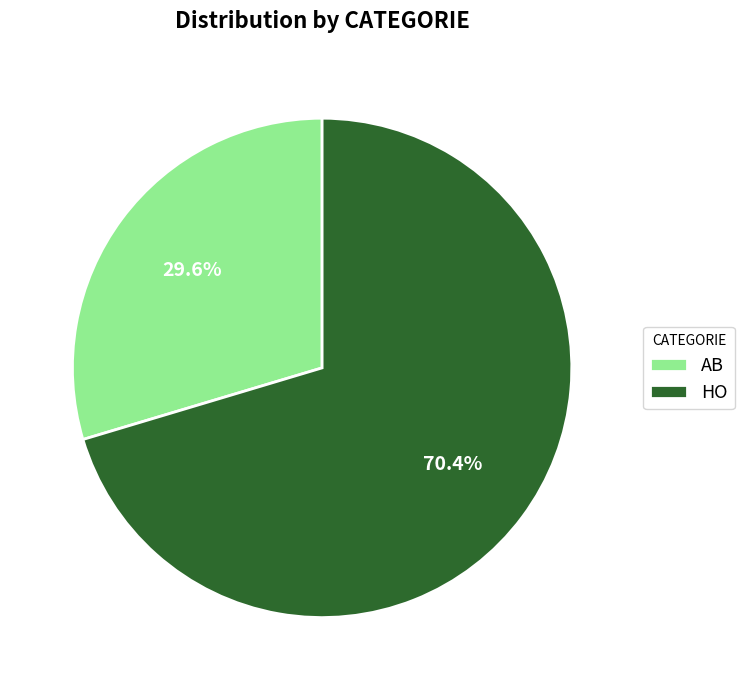

Count the number of slices in the pie.

2